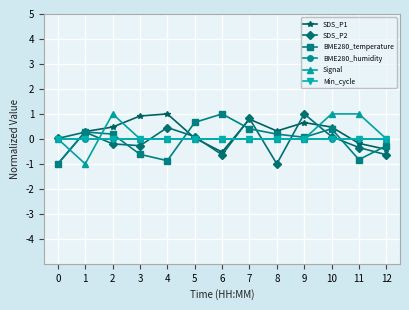

Does the chart have visible grid lines?

Yes